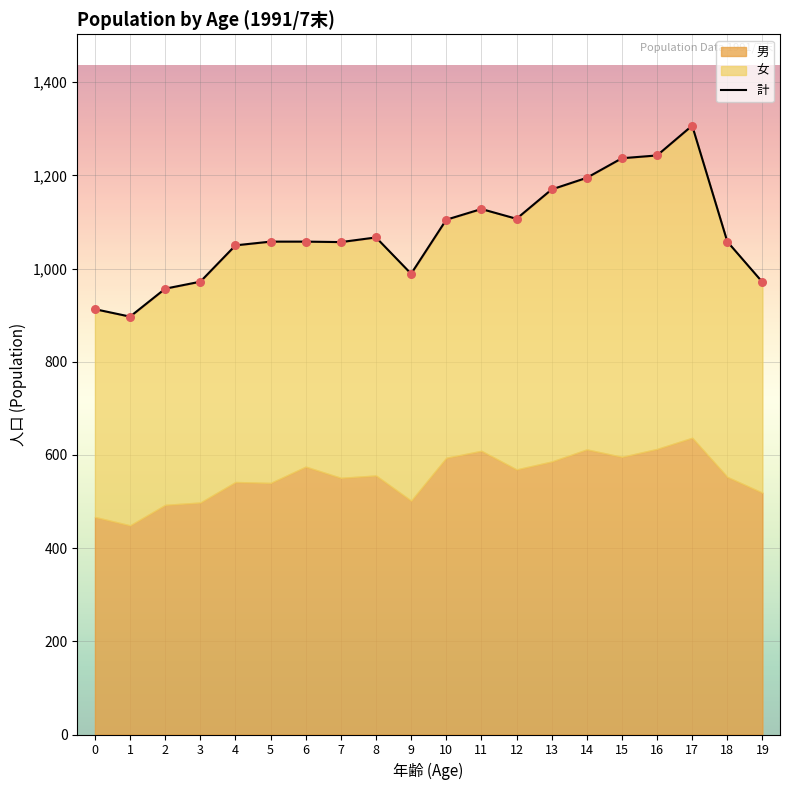

Approximately how many times larger is the value at 13 compared to 14?

1.0